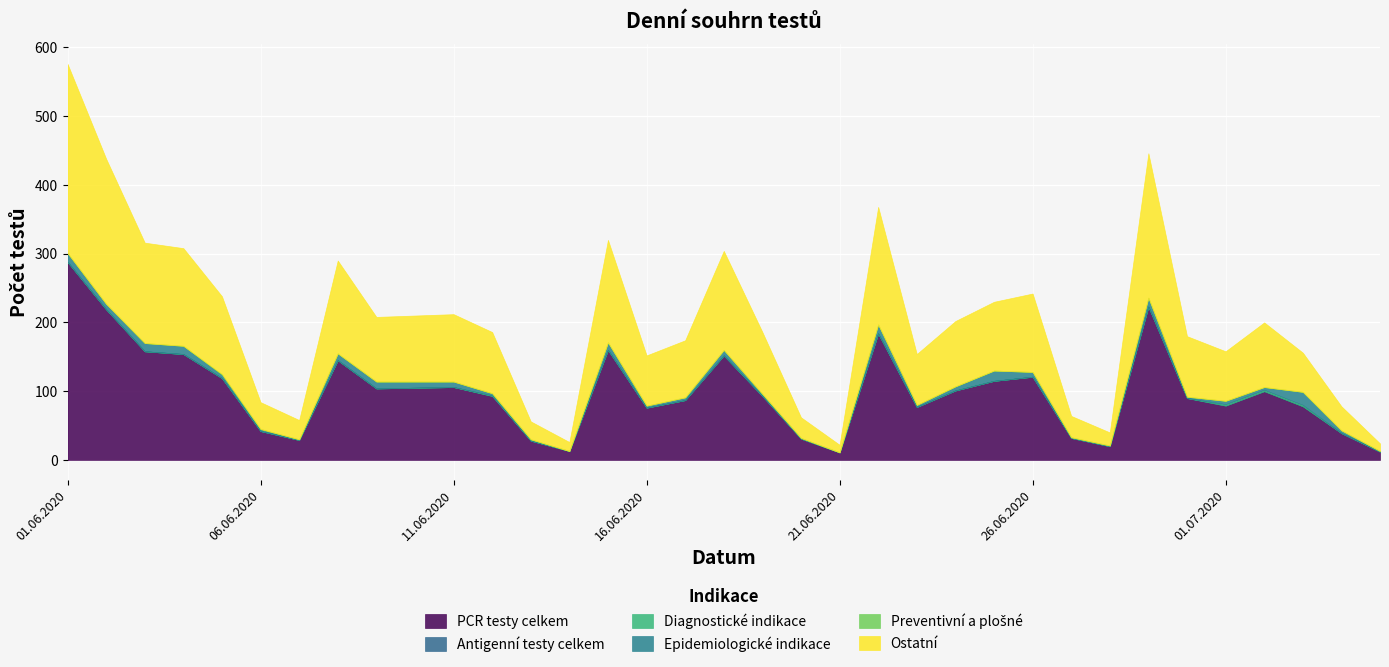

True or false: Epidemiologické indikace and Diagnostické indikace intersect in this chart.

False